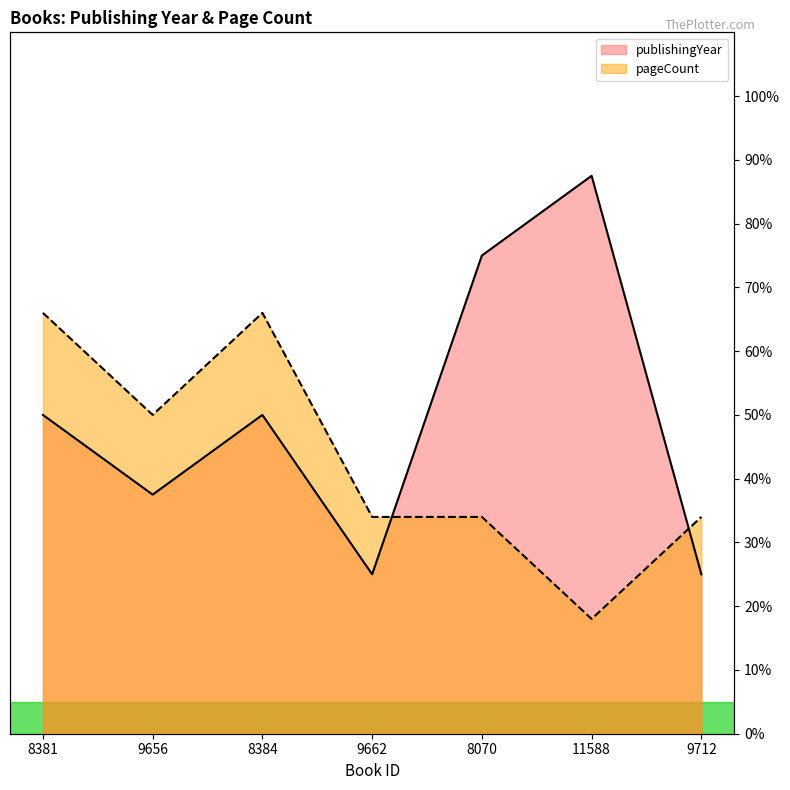

What is the total value across all series at 9656?

87.5